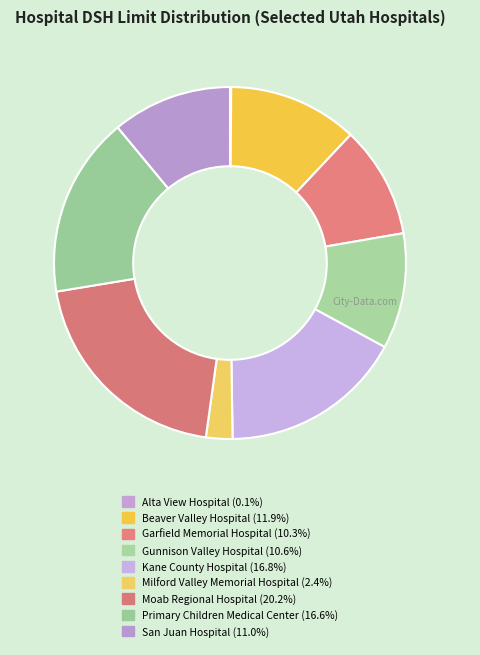

Is there a majority slice in this chart?

No